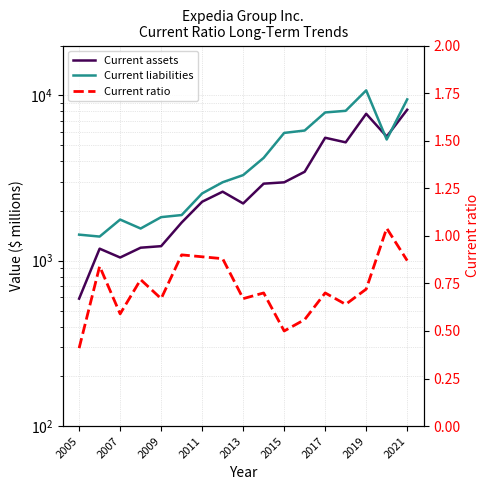

List the series in order of their overall mean, highest first.

Current liabilities, Current assets, Current ratio